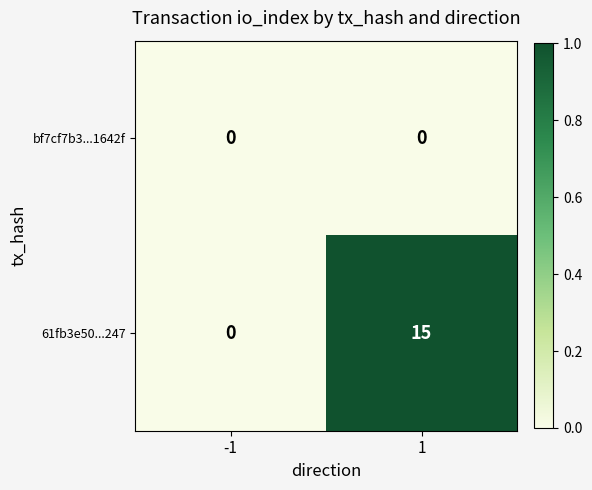

The value of bf7cf7b3...1642f at 1 is 0. True or false?

True